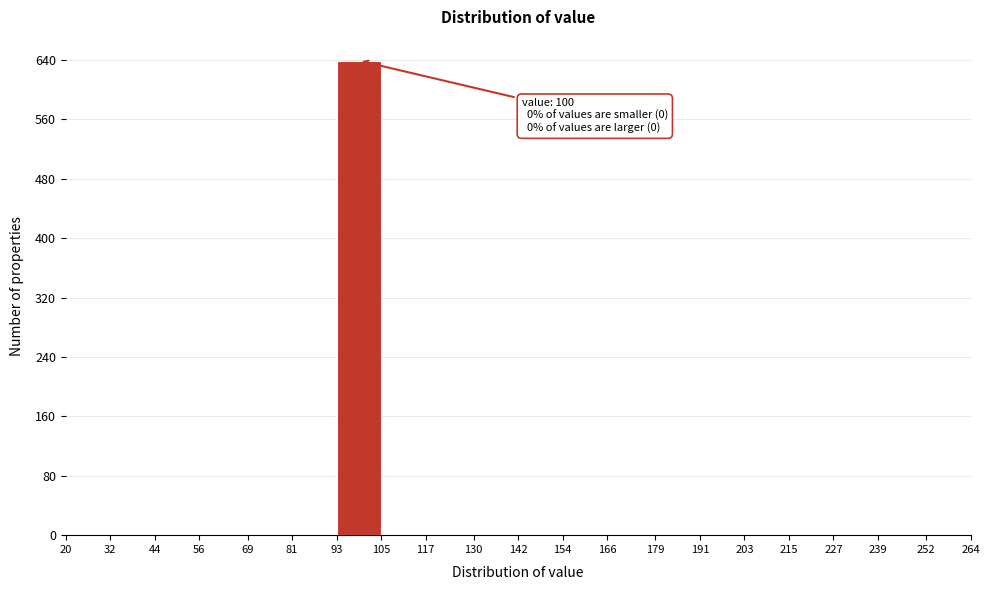

Which range on the x-axis has the tallest bar?

93 to 105